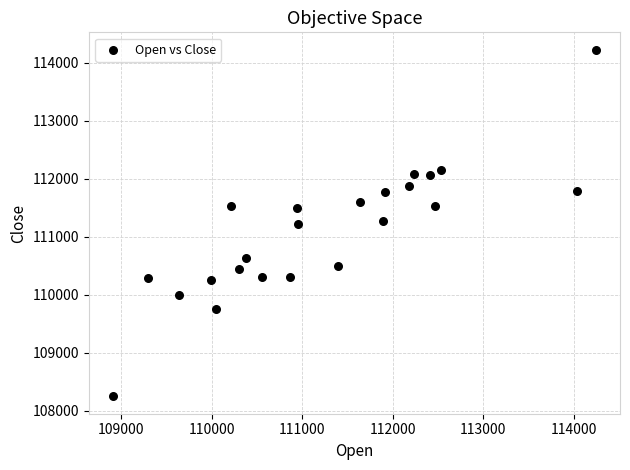

What is the range of X values (max minus min)?

5333